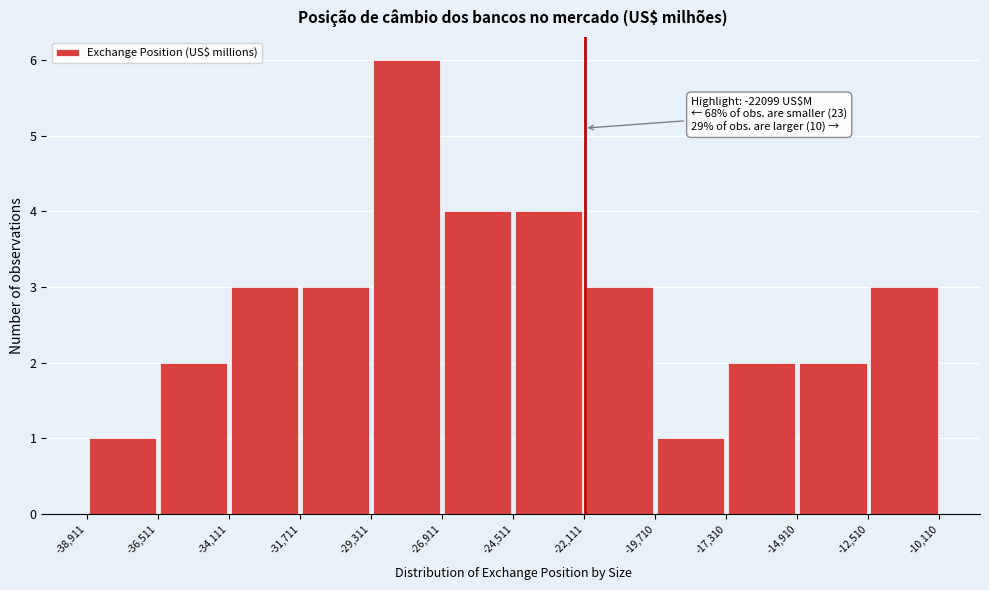

Which range on the x-axis has the tallest bar?

-29,311 to -26,911